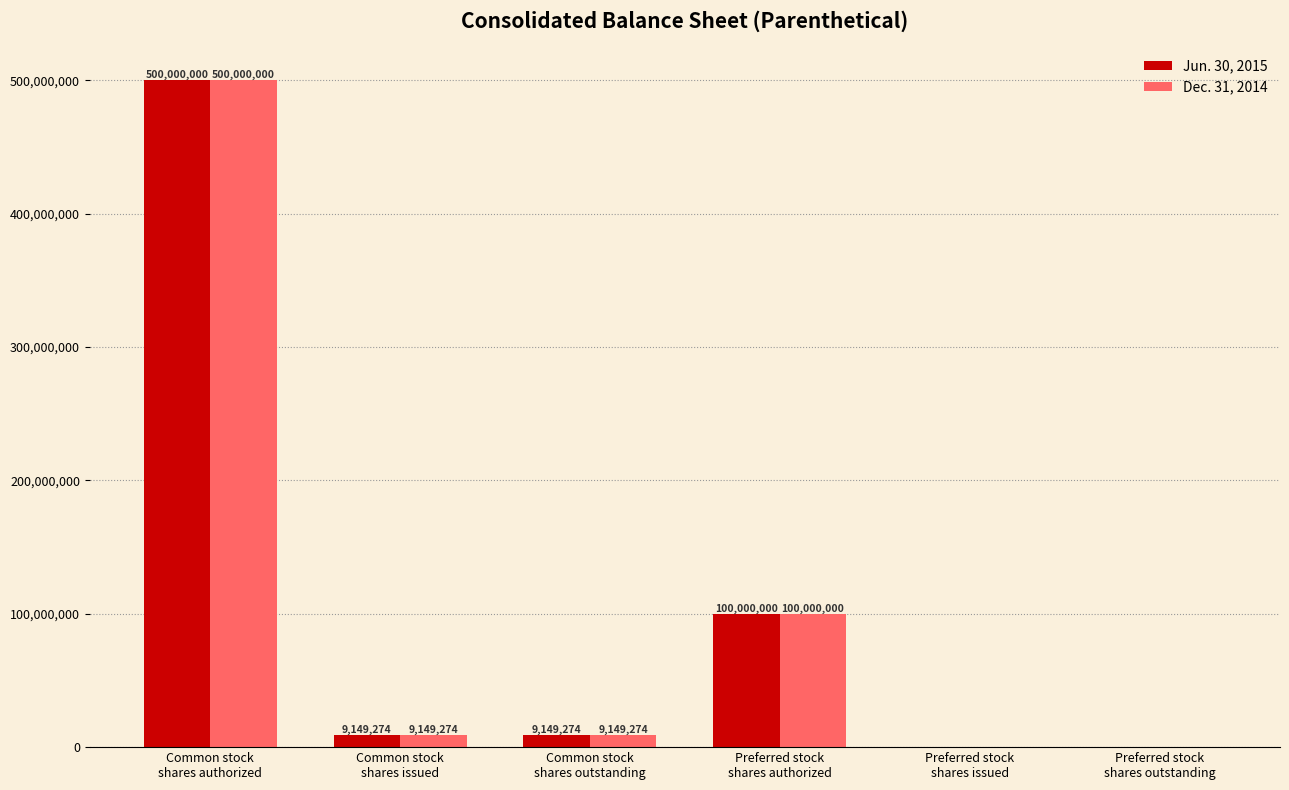

How many categories are shown in the chart?

6